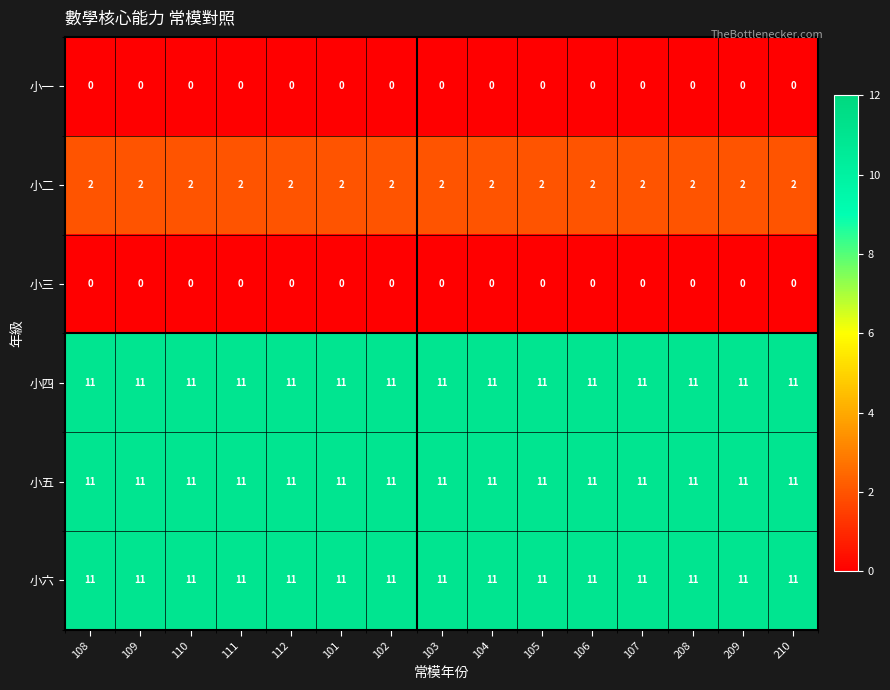

Is it true that 小一 equals 0 at 103?

True